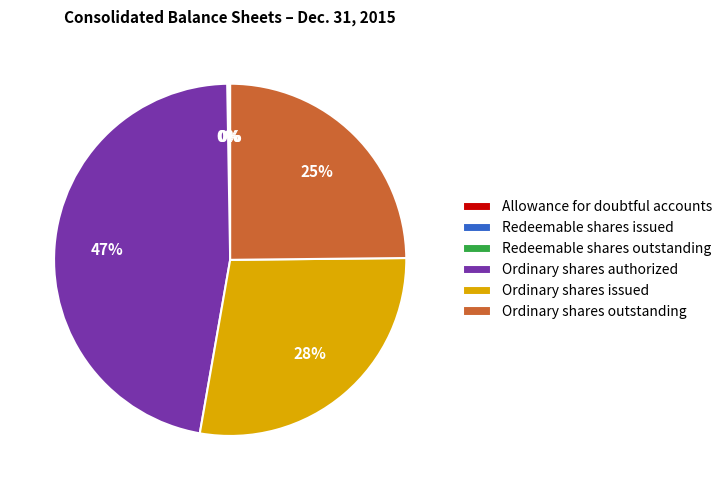

To the nearest percent, what is the difference between the largest and smallest slice percentages?

47%